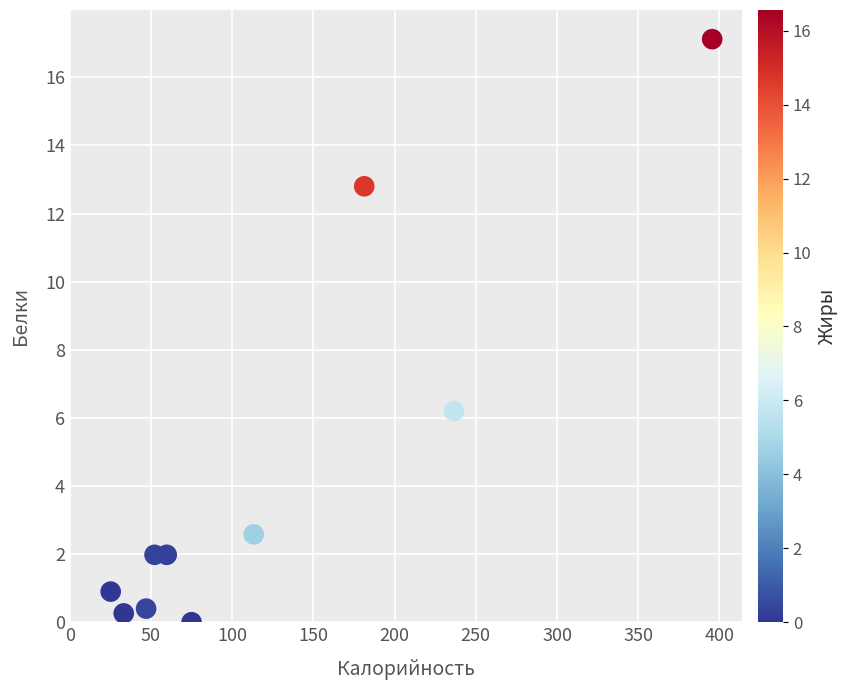

What Y value in the scatter plot is closest to 8?

6.2